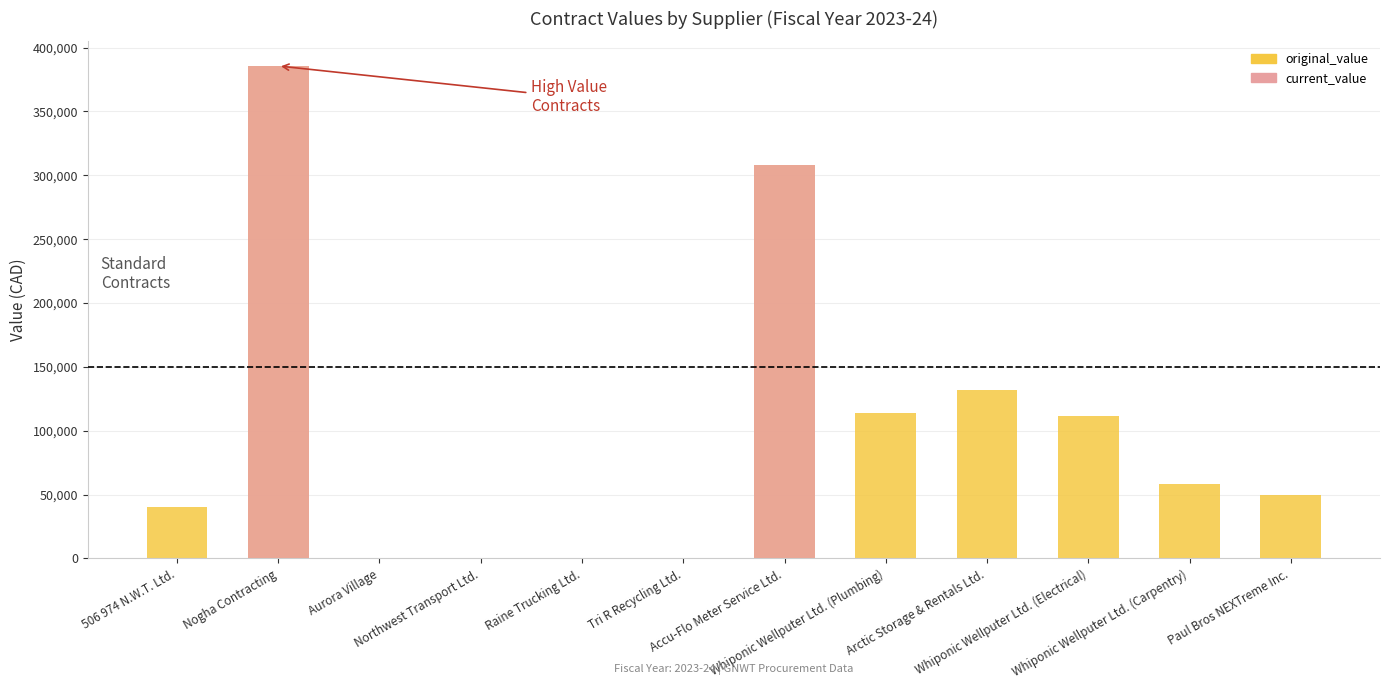

What is the maximum value shown in the chart?

385600.0